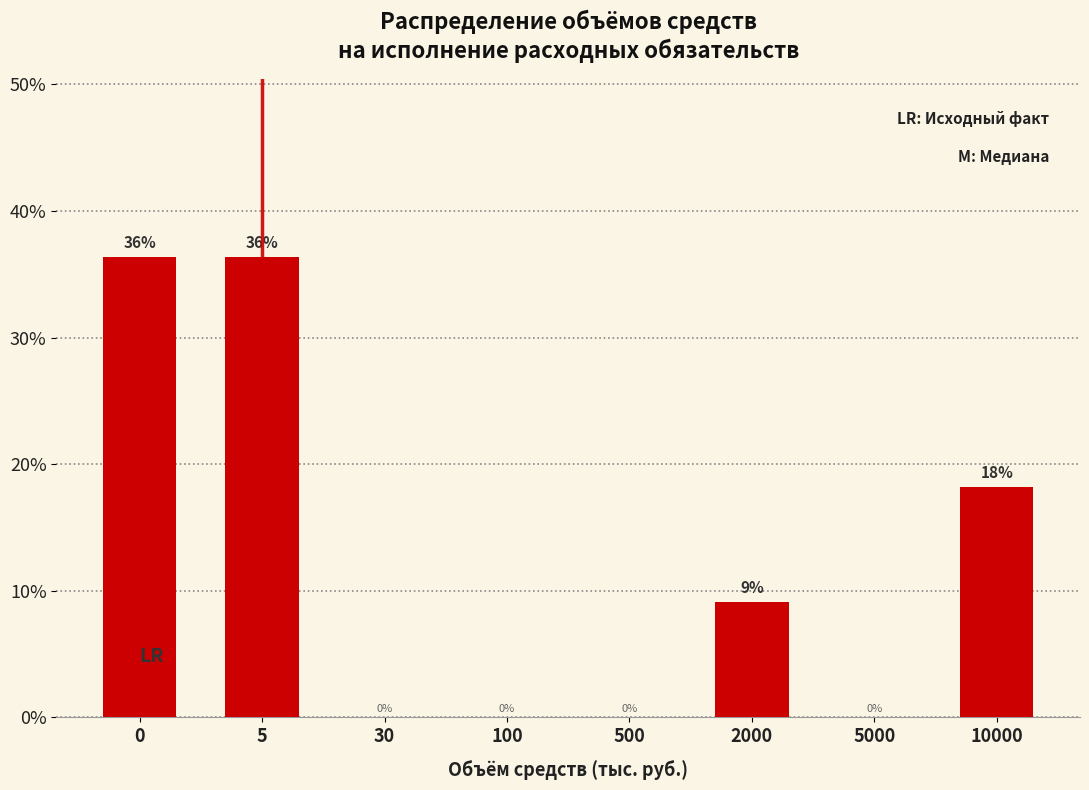

Which has a higher value, 2000 or 5000?

2000